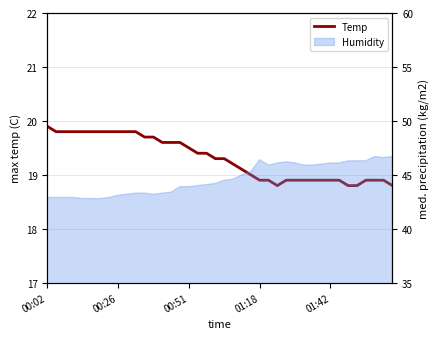

Does the chart display data point markers on the line(s)?

No